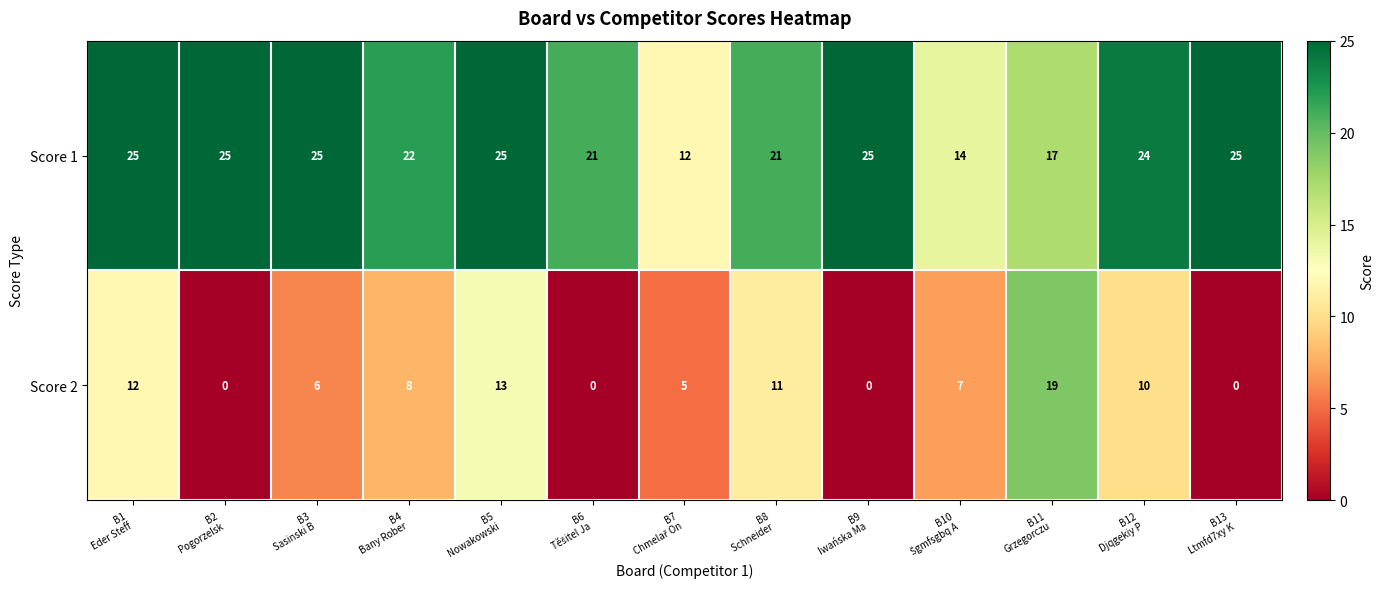

What is the average value of the Score 1 series?

22